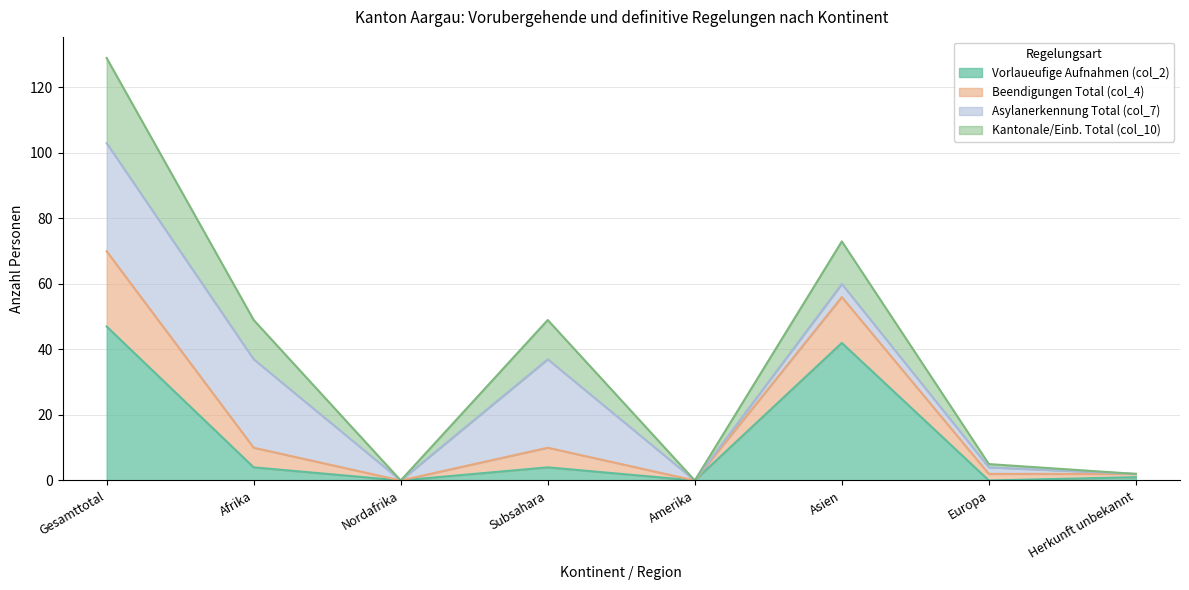

At which category is the sum across all series the highest?

Gesamttotal